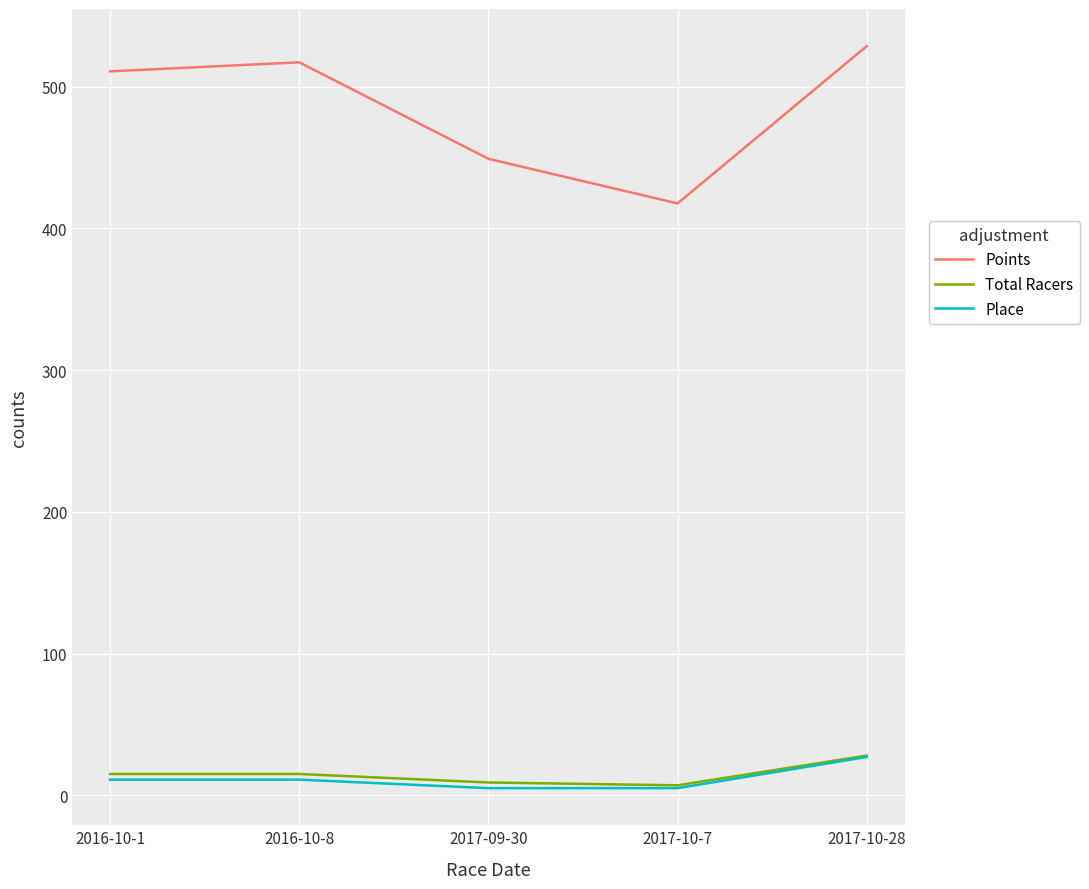

True or false: Place and Total Racers intersect in this chart.

False